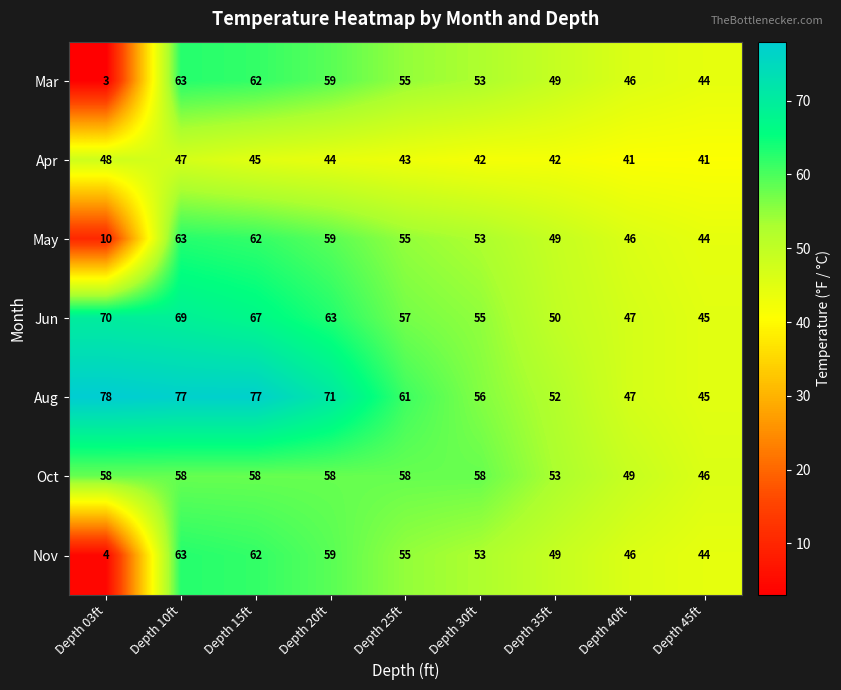

What is the difference between the highest and lowest values at Depth 25ft?

18